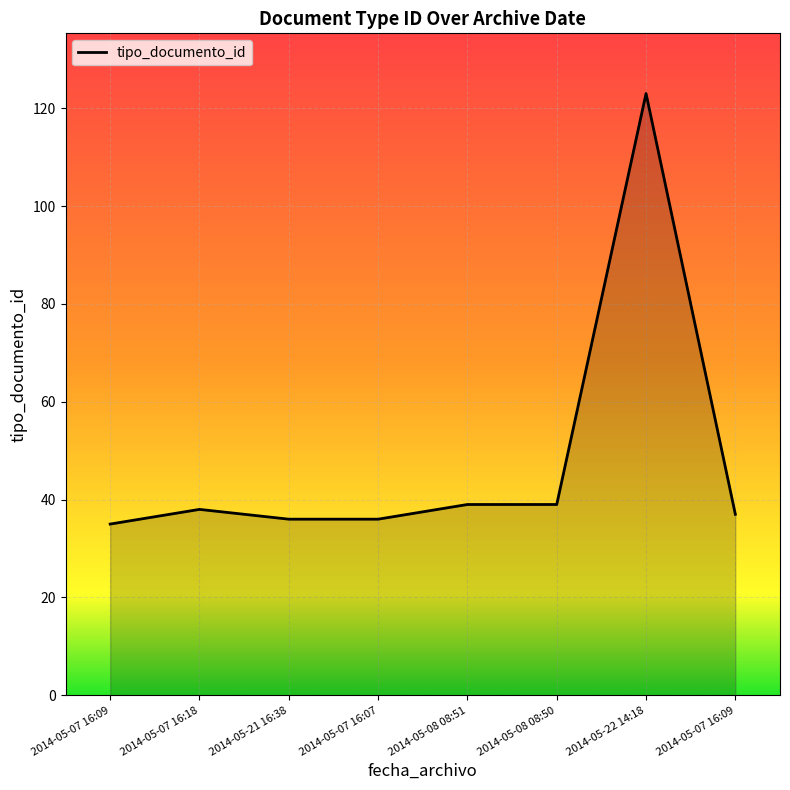

Reading right to left, transcribe all the data shown in this chart.

2014-05-07 16:09=37	2014-05-22 14:18=123	2014-05-08 08:50=39	2014-05-08 08:51=39	2014-05-07 16:07=36	2014-05-21 16:38=36	2014-05-07 16:18=38	2014-05-07 16:09=35